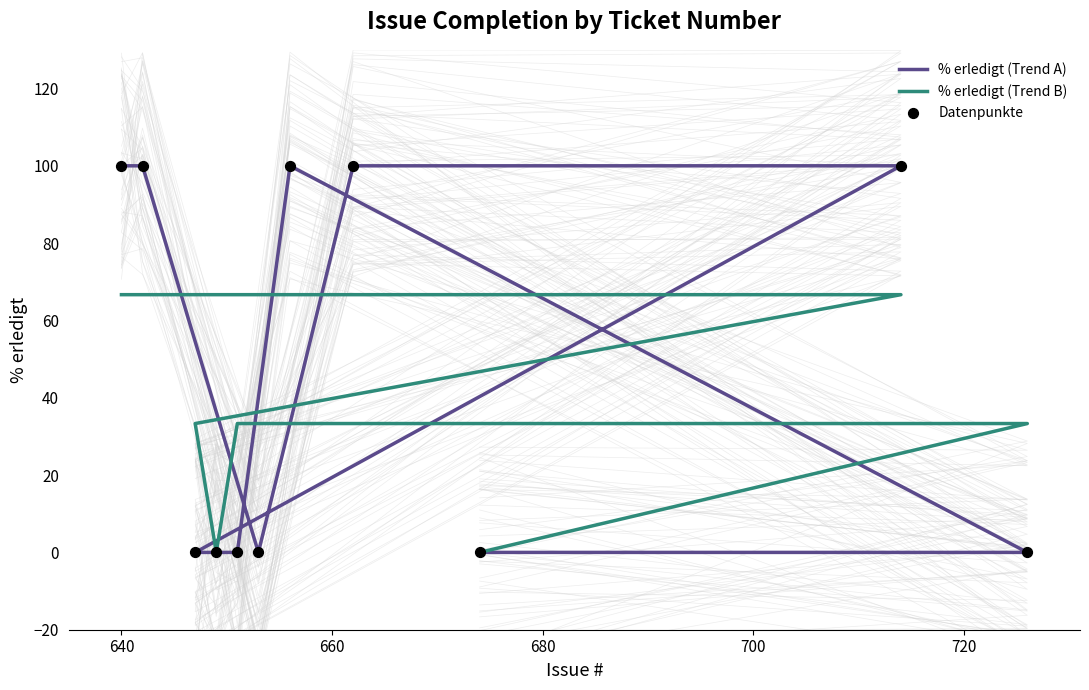

Is the value of % erledigt (Trend B) at 640 greater than the value of Datenpunkte at 7?

Yes